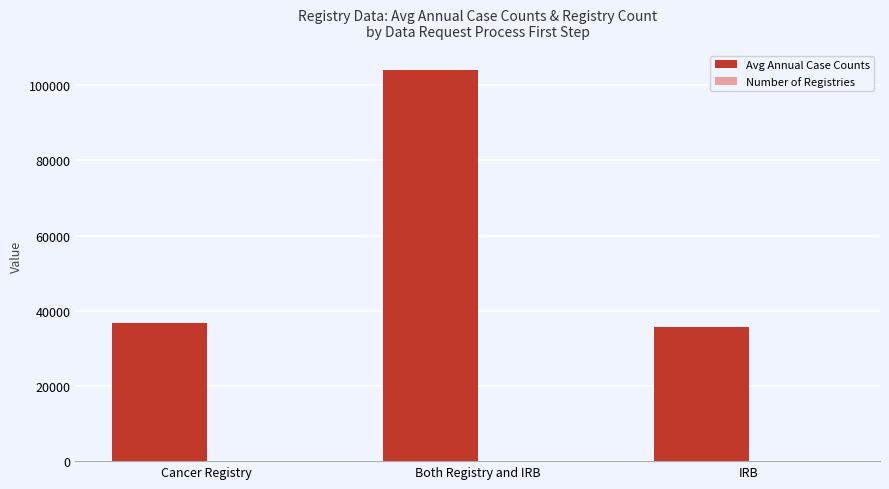

Between Both Registry and IRB and IRB, which series saw the biggest shift?

Avg Annual Case Counts